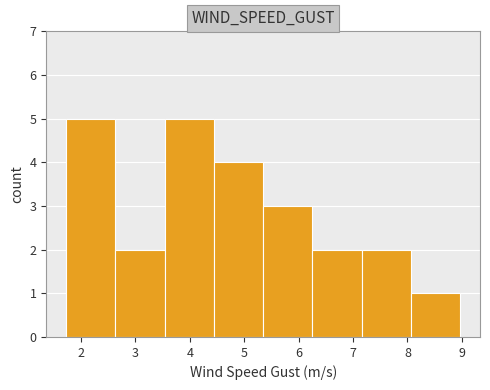

Reading left to right, transcribe this chart: for each bar, give the range it covers on the x-axis and its height. Neither the bar edges nor the heights are printed on the chart, so give them approximately, as read against the axes.

1.7 to 2.6: 5
2.6 to 3.5: 2
3.5 to 4.4: 5
4.4 to 5.3: 4
5.3 to 6.3: 3
6.3 to 7.2: 2
7.2 to 8.1: 2
8.1 to 9.0: 1